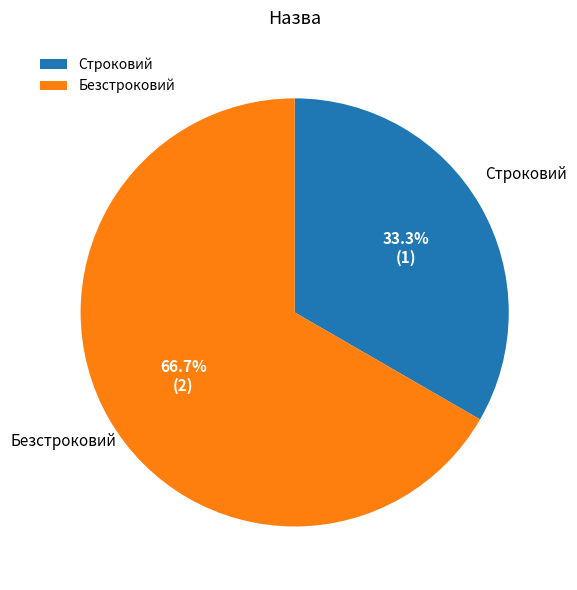

What percentage is the Безстроковий slice, to the nearest percent?

67%